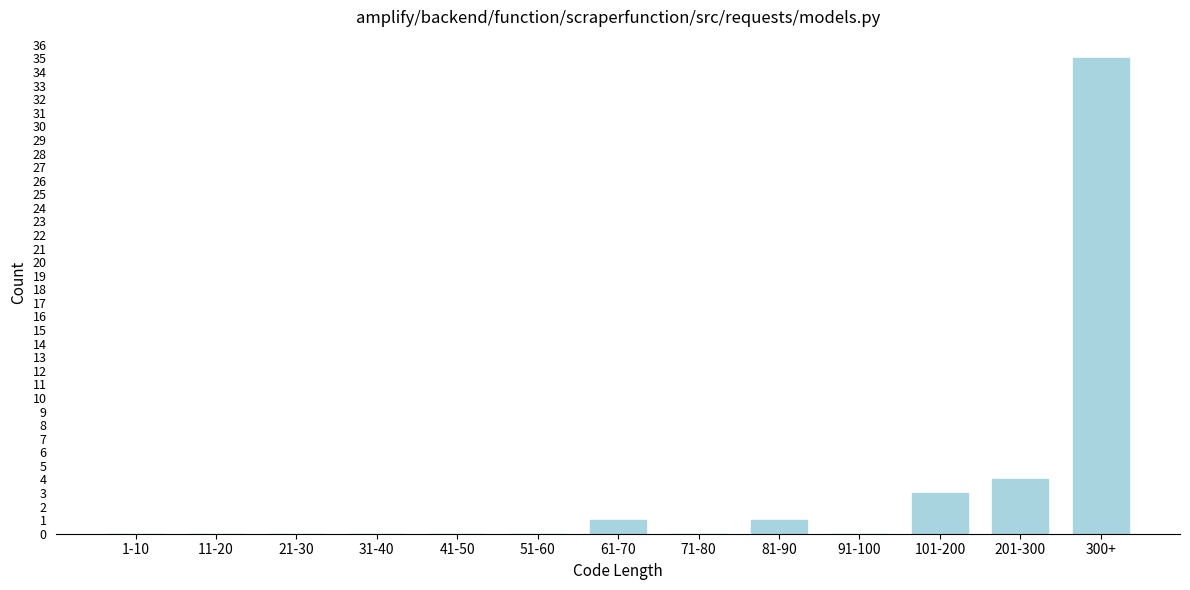

Reading right to left, what are all the values shown in this chart?

300+=35	201-300=4	101-200=3	91-100=0	81-90=1	71-80=0	61-70=1	51-60=0	41-50=0	31-40=0	21-30=0	11-20=0	1-10=0